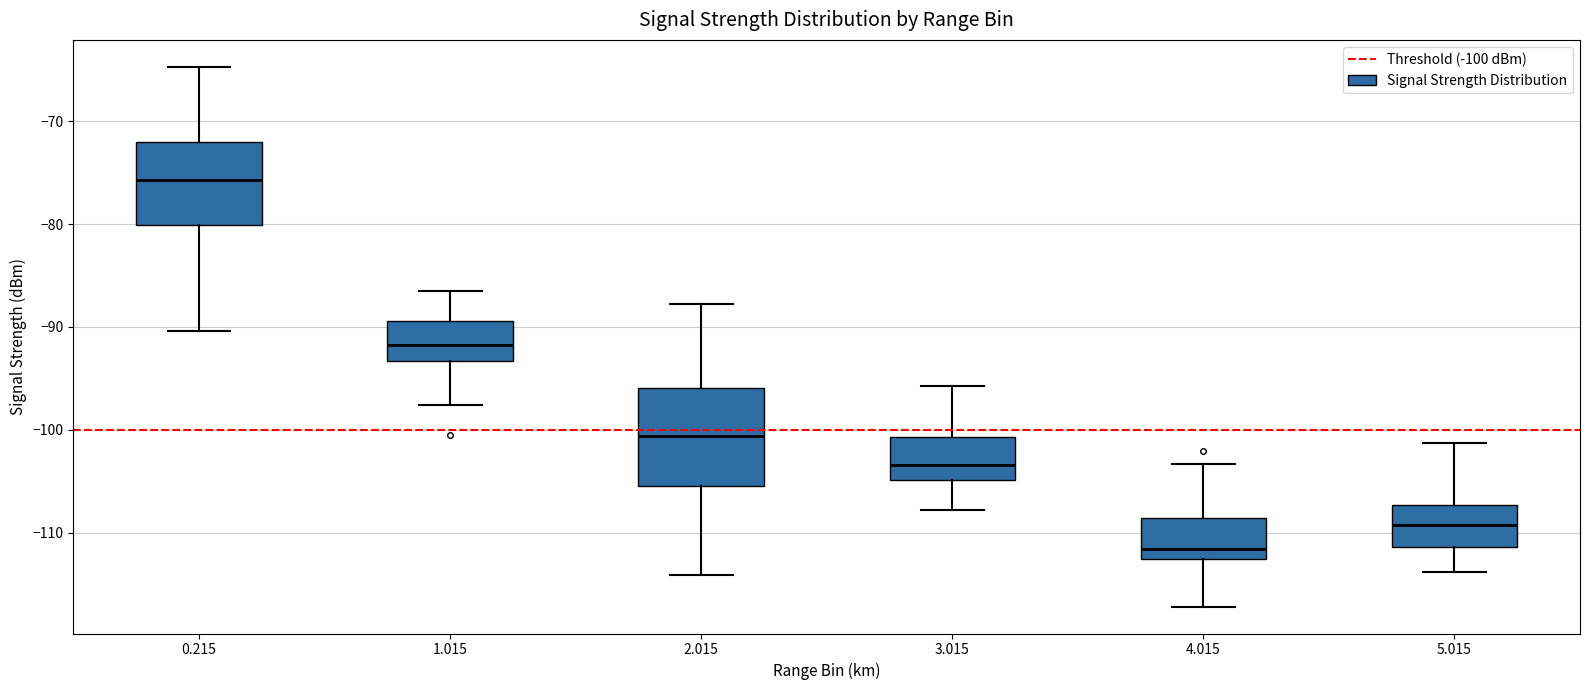

Reading left to right, transcribe this box plot: for each box, give where its median line is, the range the box spans, and where its two whiskers end, as read against the y-axis. The values are not printed on the chart, so give them approximately, as read against the axis.

0.215: median -76, box -80 to -72, whiskers -90 to -65
1.015: median -92, box -93 to -89, whiskers -98 to -86
2.015: median -101, box -105 to -96, whiskers -114 to -88
3.015: median -103, box -105 to -101, whiskers -108 to -96
4.015: median -112, box -113 to -109, whiskers -117 to -103
5.015: median -109, box -111 to -107, whiskers -114 to -101